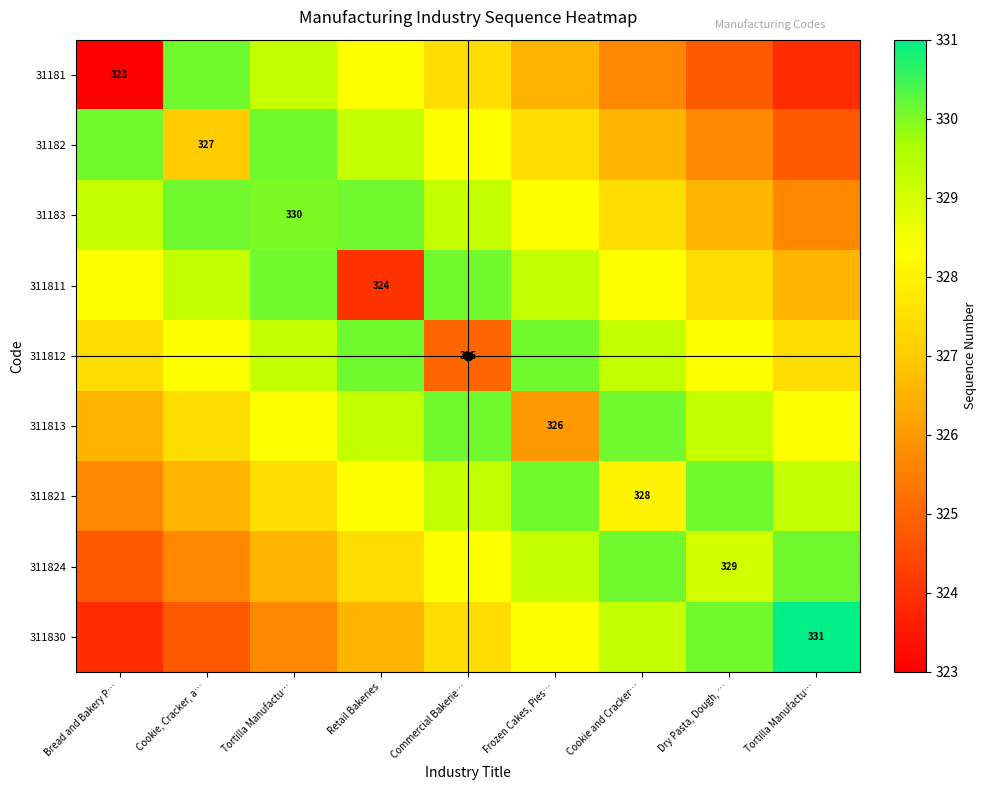

What value does the 31183 series have at Dry Pasta, Dough, …?

326.6